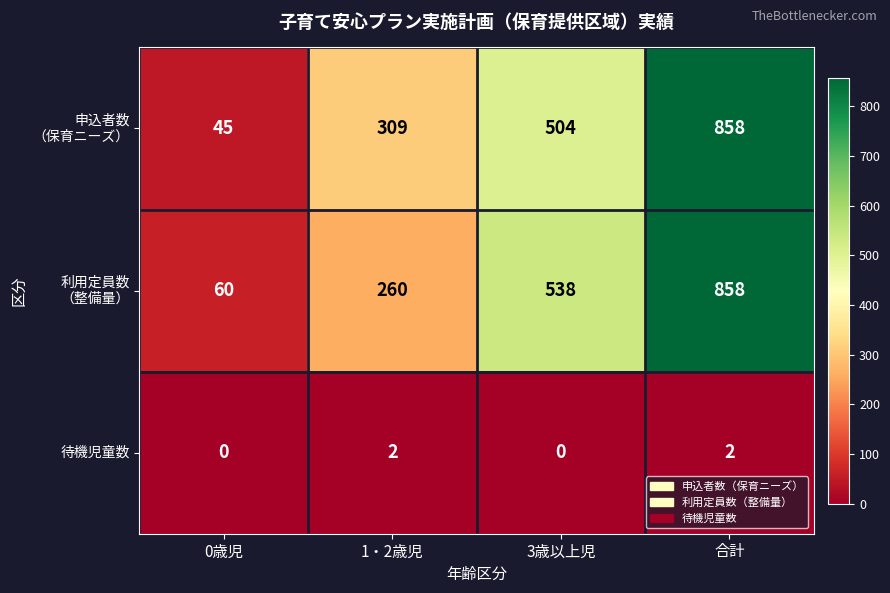

The value of 待機児童数 at 合計 is 1. True or false?

False